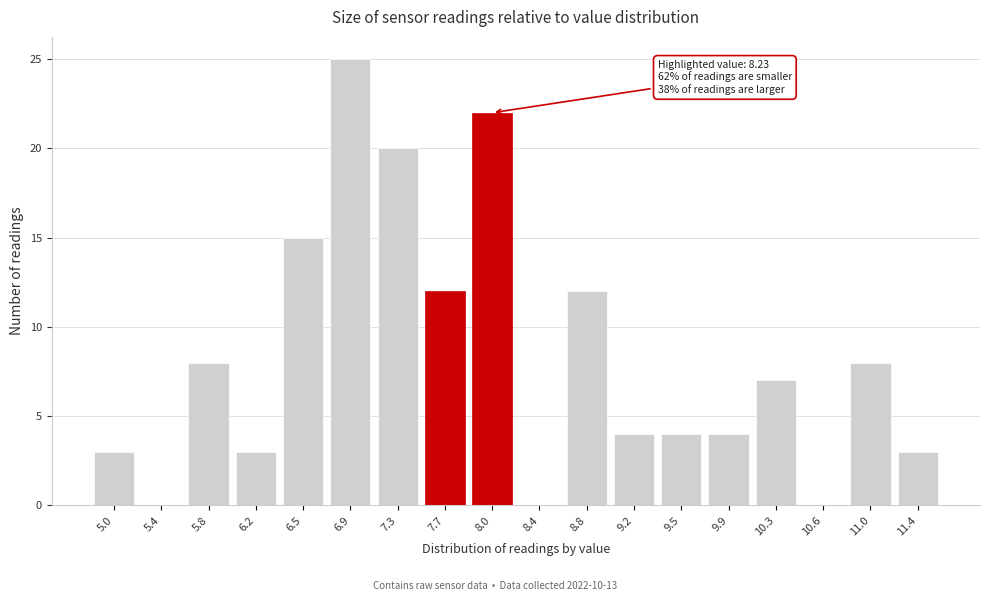

Reading left to right, extract all data points from this chart.

5.0=3	5.4=0	5.8=8	6.2=3	6.5=15	6.9=25	7.3=20	7.7=12	8.0=22	8.4=0	8.8=12	9.2=4	9.5=4	9.9=4	10.3=7	10.6=0	11.0=8	11.4=3